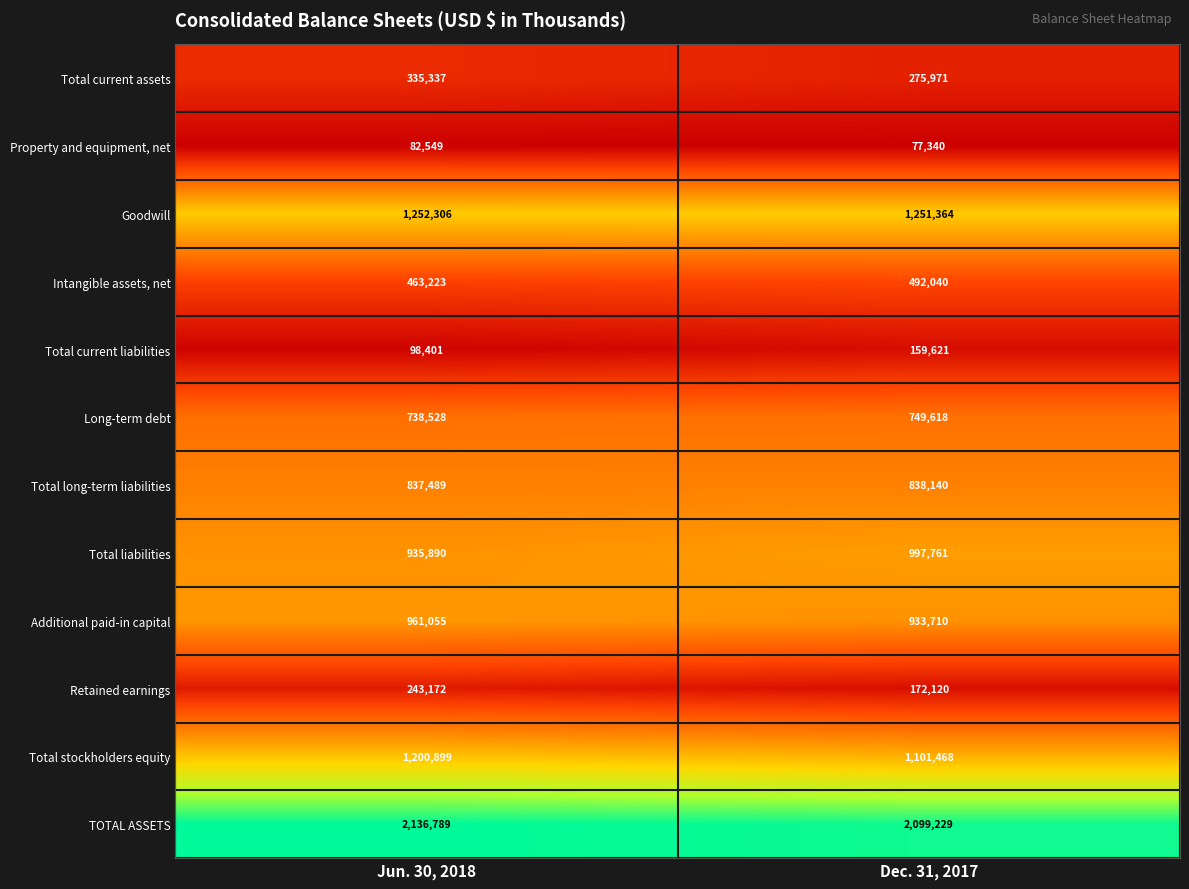

Which series has the largest range (max minus min)?

Total stockholders equity